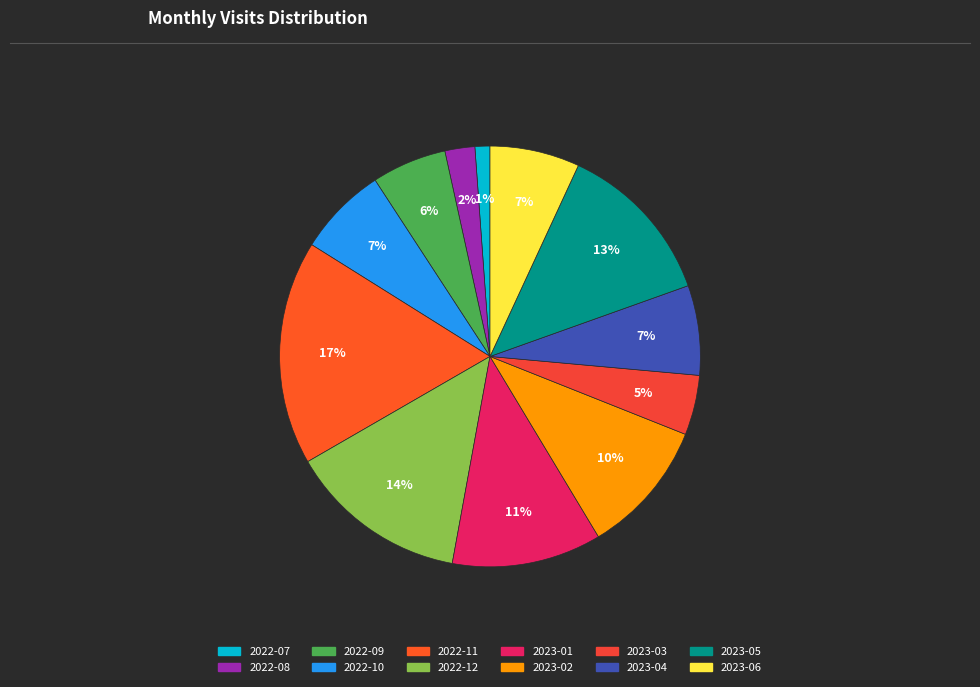

True or false: 2022-10 accounts for 1% of the total.

False